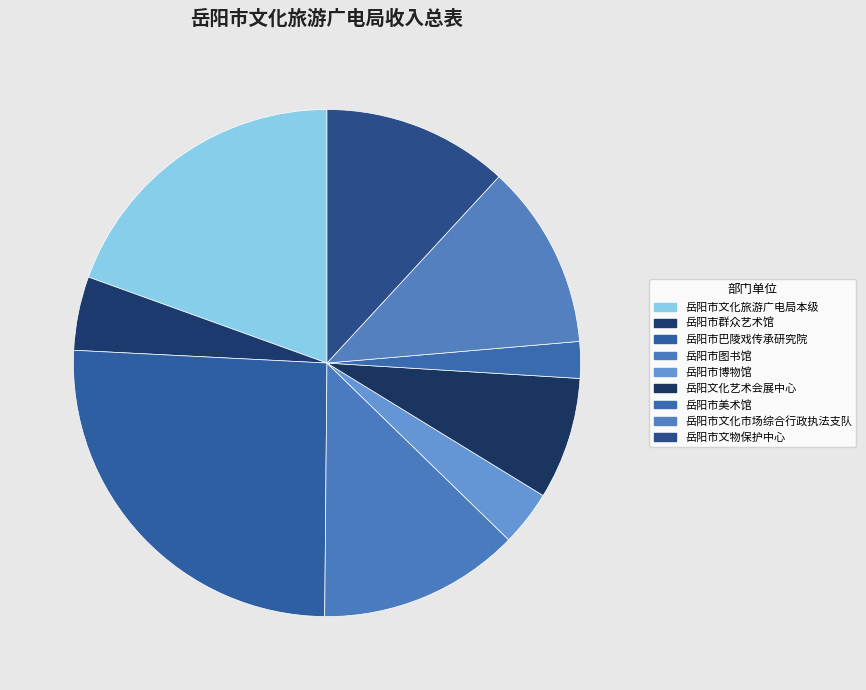

Rank the categories by value from lowest to highest.

岳阳市美术馆, 岳阳市博物馆, 岳阳市群众艺术馆, 岳阳文化艺术会展中心, 岳阳市文化市场综合行政执法支队, 岳阳市文物保护中心, 岳阳市图书馆, 岳阳市文化旅游广电局本级, 岳阳市巴陵戏传承研究院